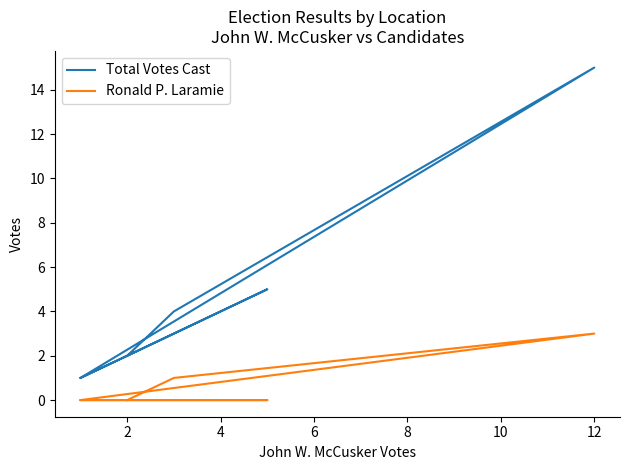

How many categories are shown in the chart?

8